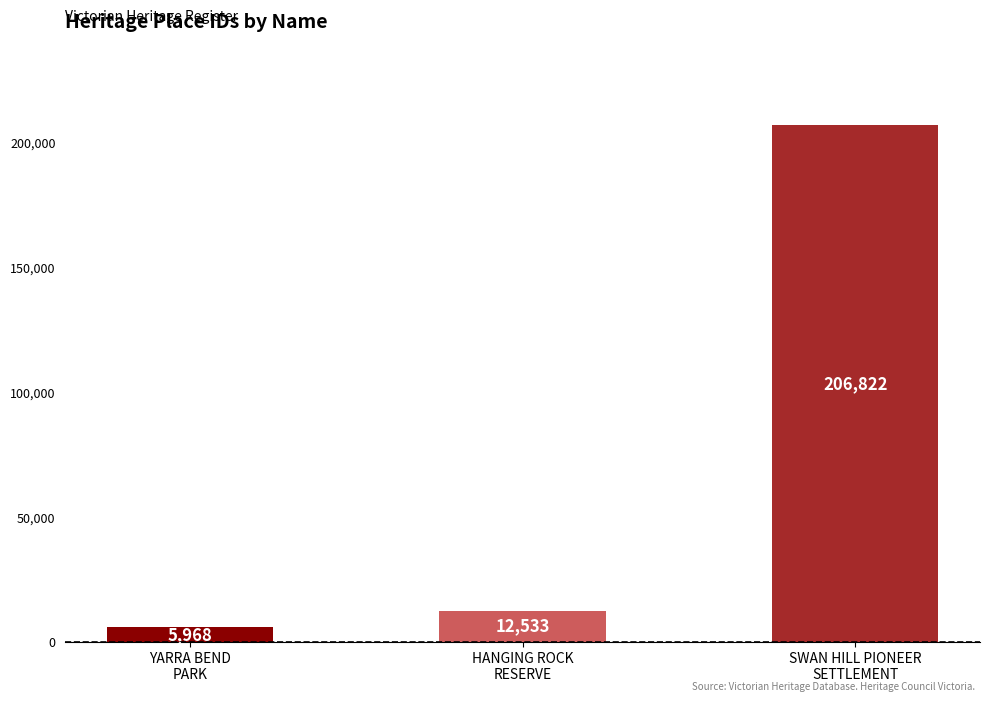

Approximately how many times larger is the value at HANGING ROCK
RESERVE compared to YARRA BEND
PARK?

2.1